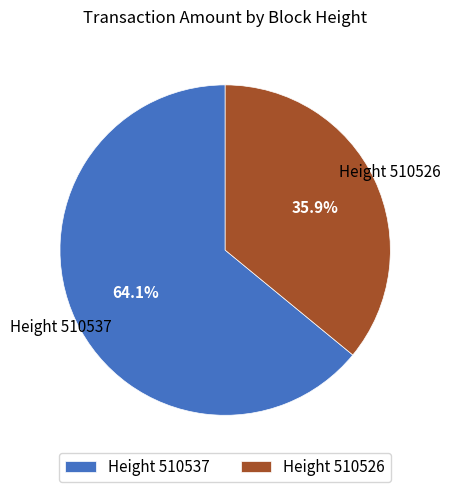

Approximately how many times larger is the value at Height 510526 compared to Height 510537?

0.6